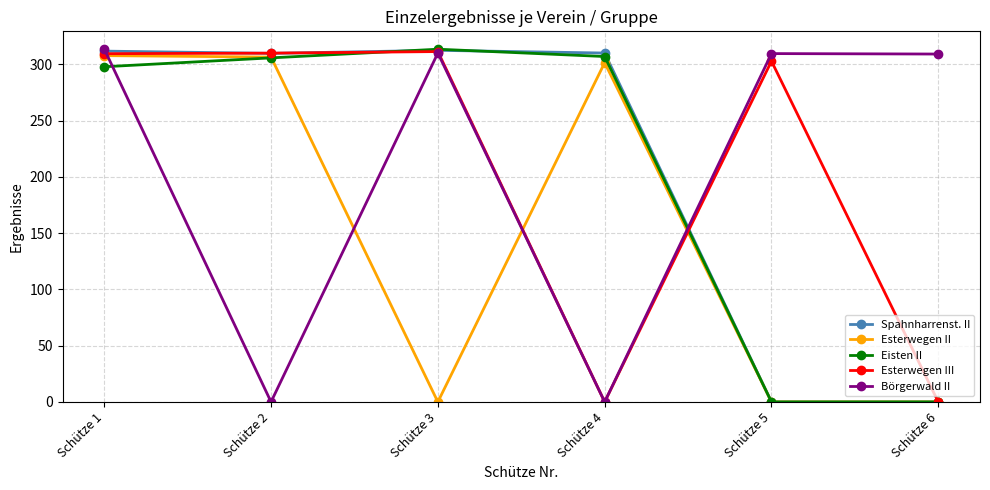

In Esterwegen III, how many points are higher than both neighbors (excluding endpoints)?

2